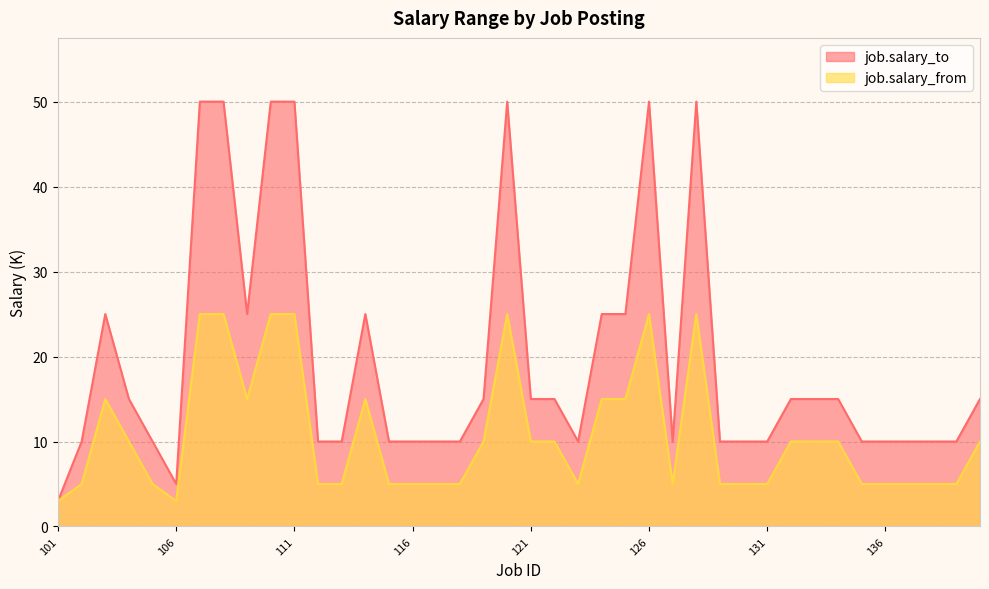

How many job.salary_to values are between 10 and 25?

31